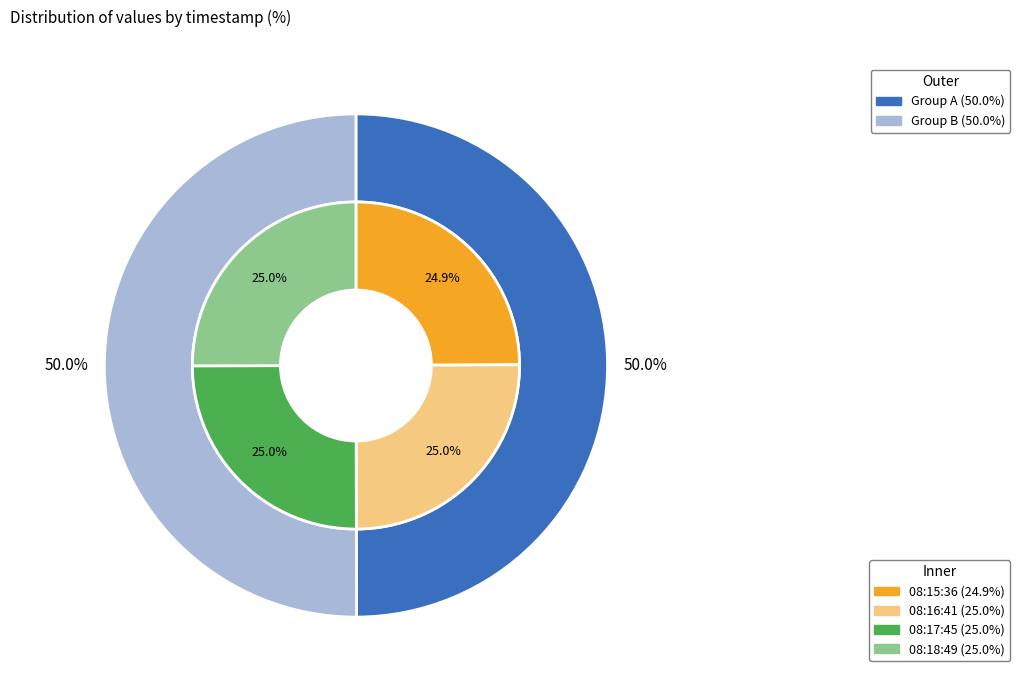

Which category has the smallest portion of the pie?

2018-11-02T08:15:36.786Z